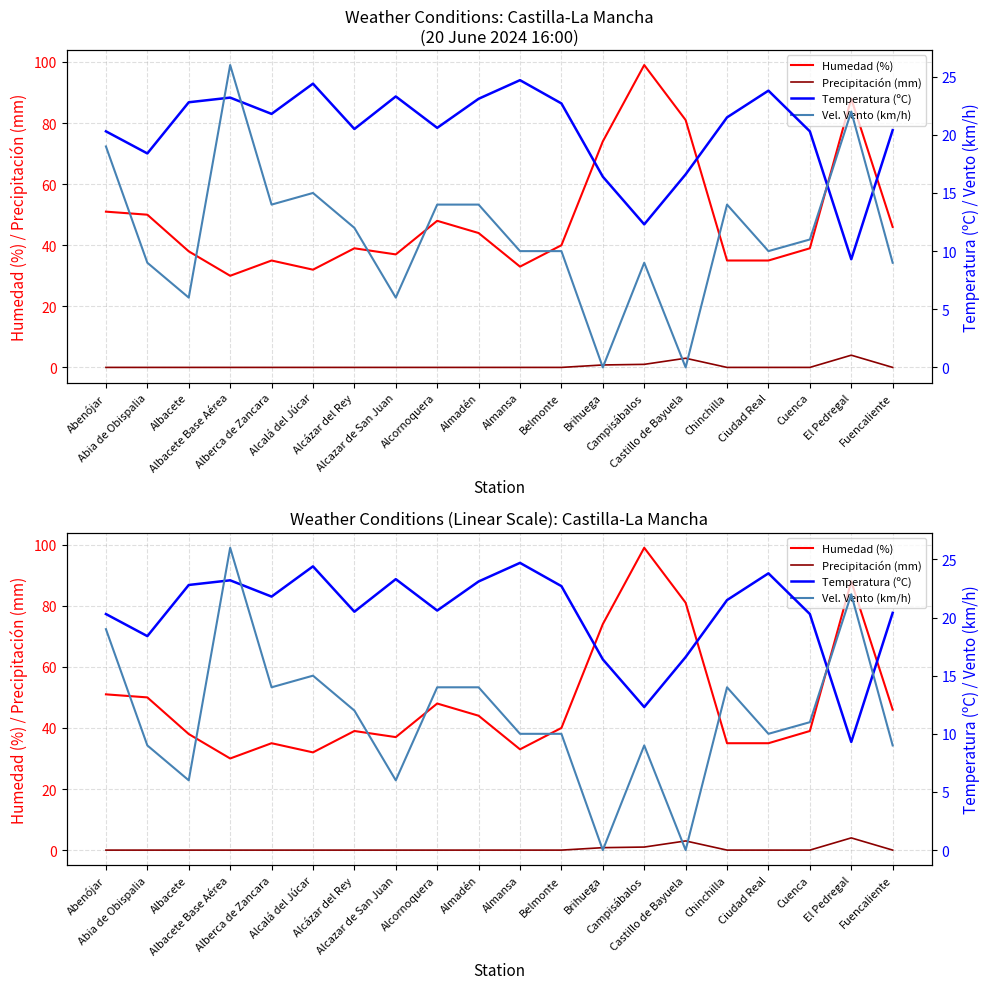

How many series are shown in this chart?

4